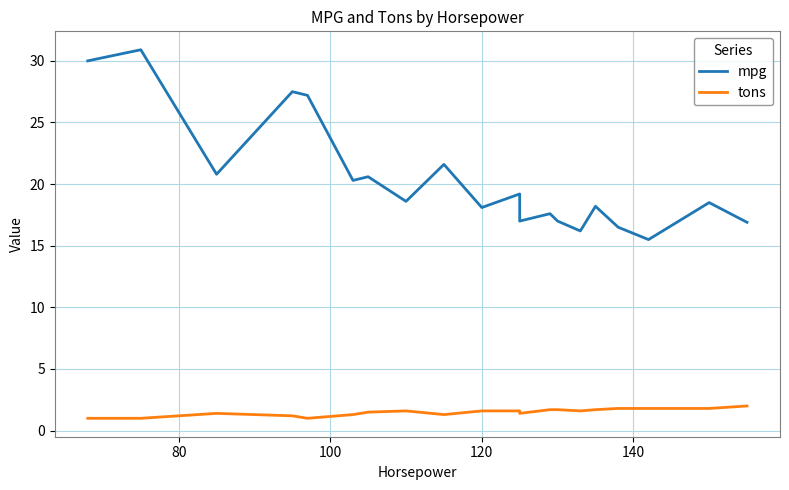

What is the maximum value for tons?

2.0